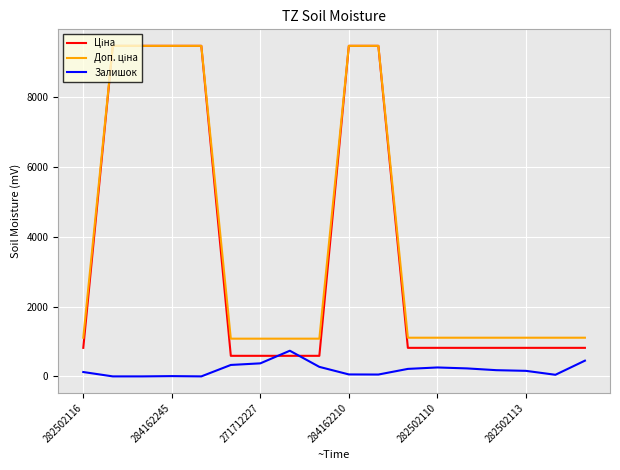

What is the value of the Ціна point at the 12th from the left?

818.5